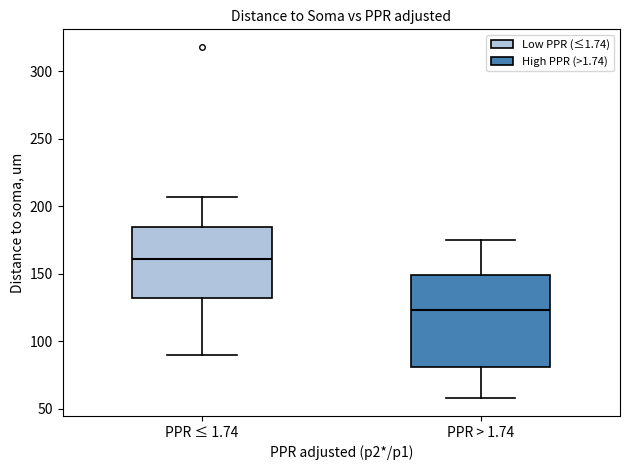

Reading left to right, transcribe this box plot: for each box, give where its median line is, the range the box spans, and where its two whiskers end, as read against the y-axis. The values are not printed on the chart, so give them approximately, as read against the axis.

PPR ≤ 1.74: median 160, box 130 to 185, whiskers 90 to 205
PPR > 1.74: median 125, box 80 to 150, whiskers 60 to 175